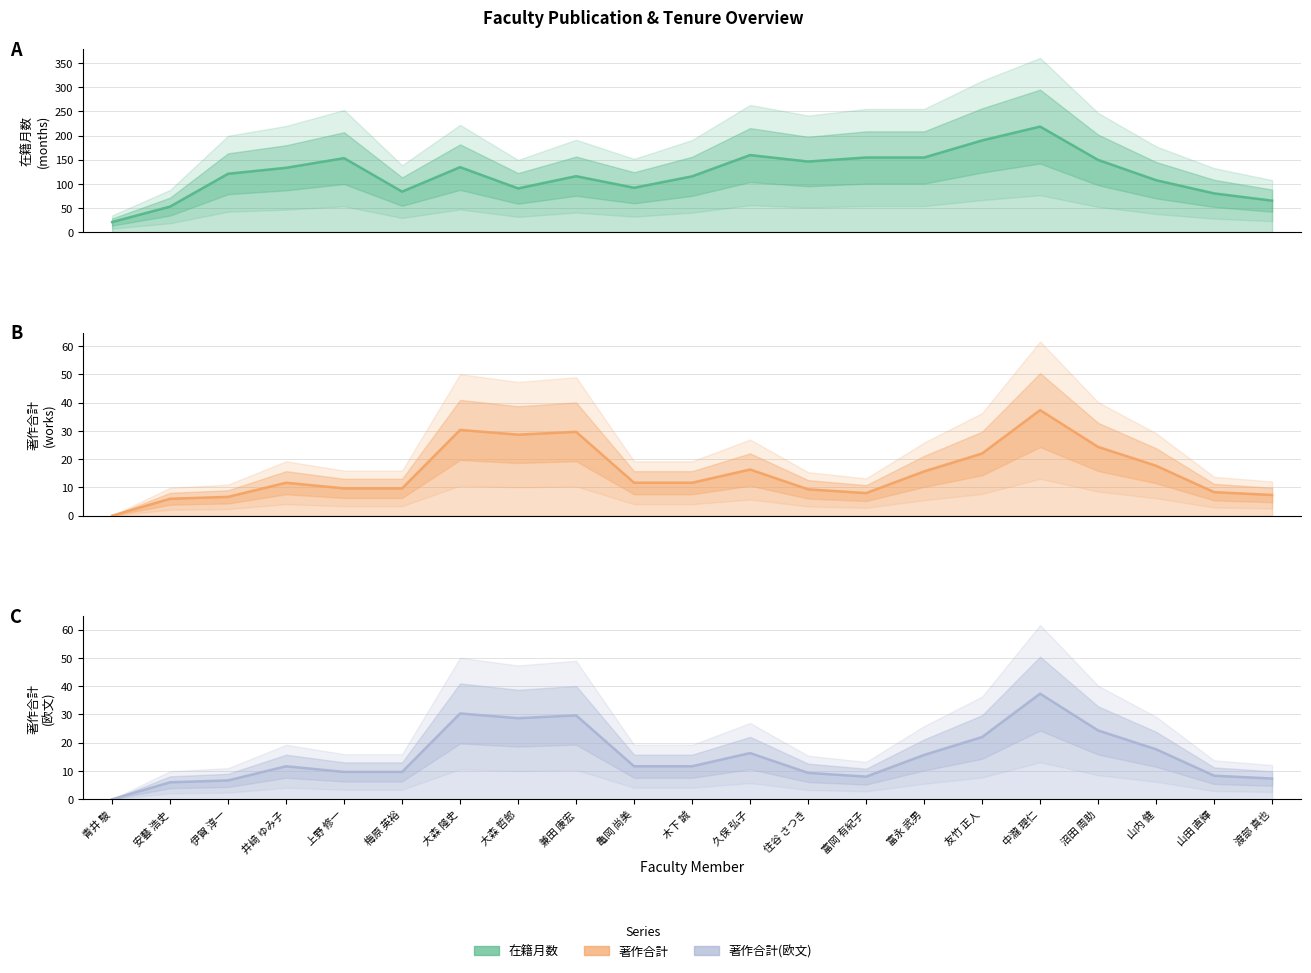

What is the value of the 著作合計 point at the 4th from the left?

11.7